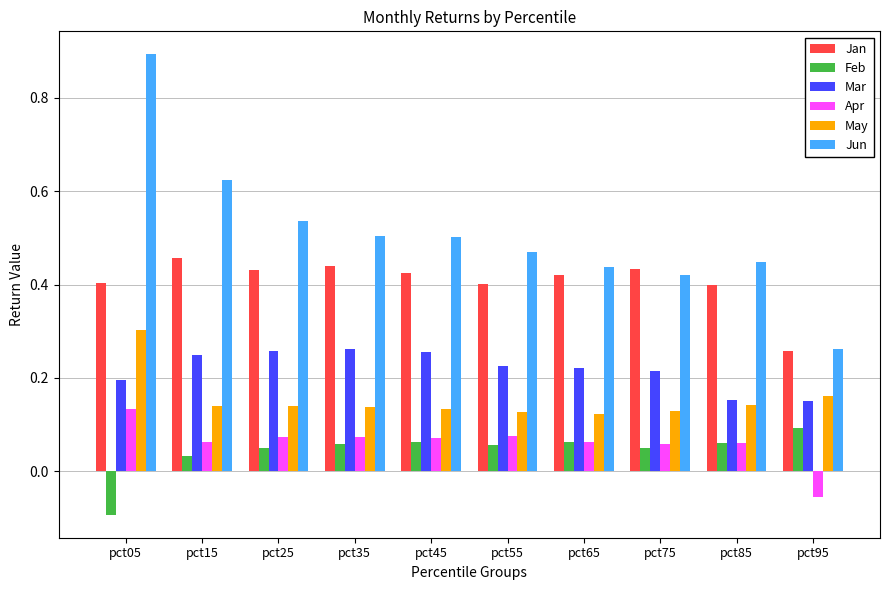

Is it true that Jun equals 0.3 at pct95?

True